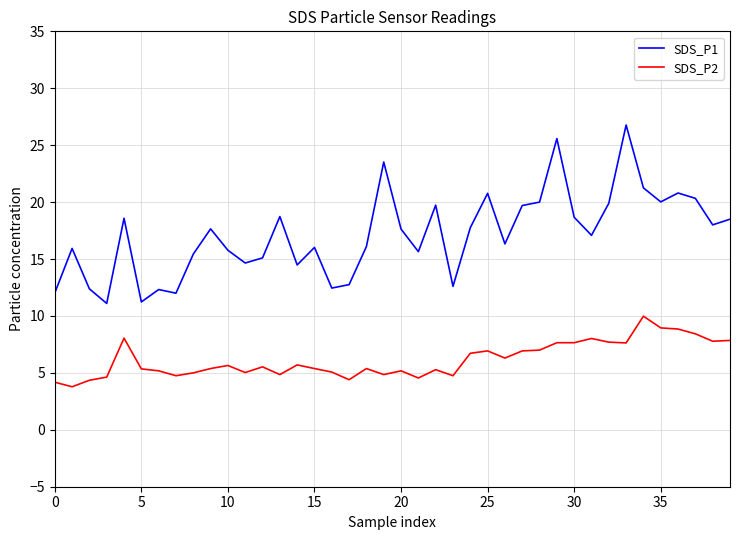

What is the maximum value for SDS_P2?

10.0